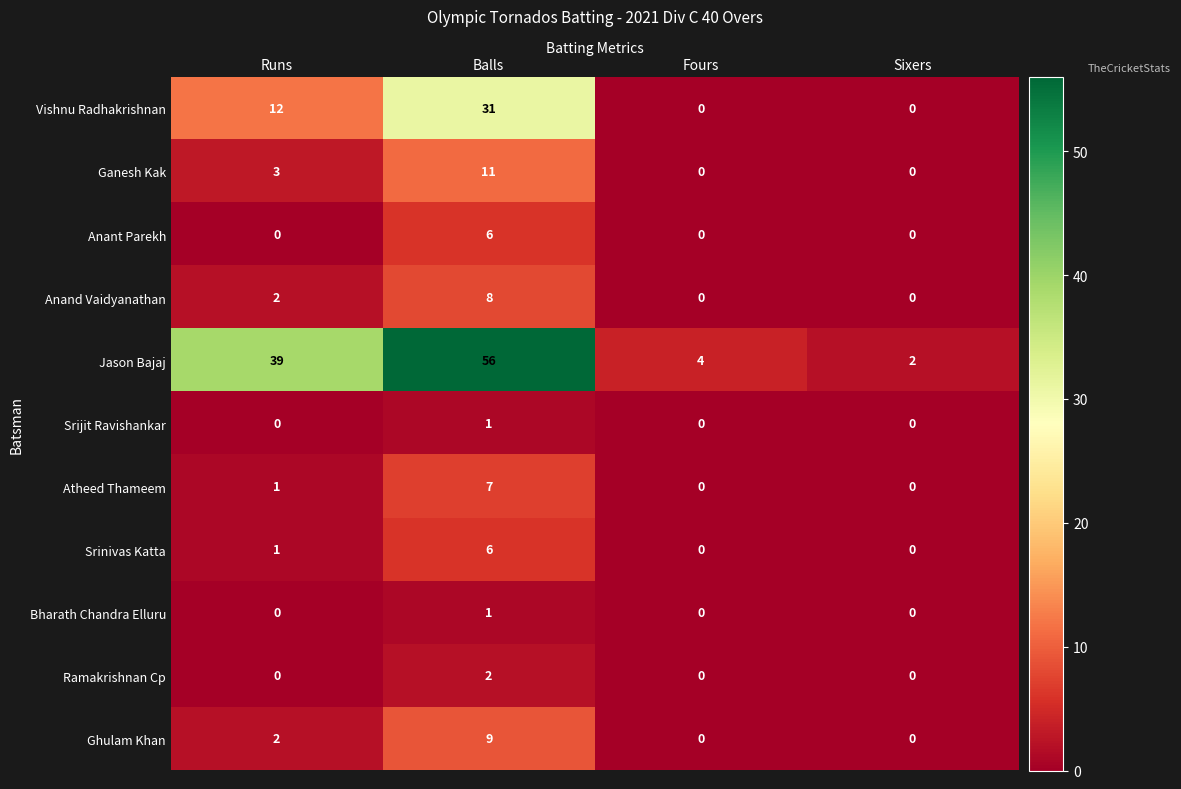

How many Ghulam Khan values are between 0 and 9?

4